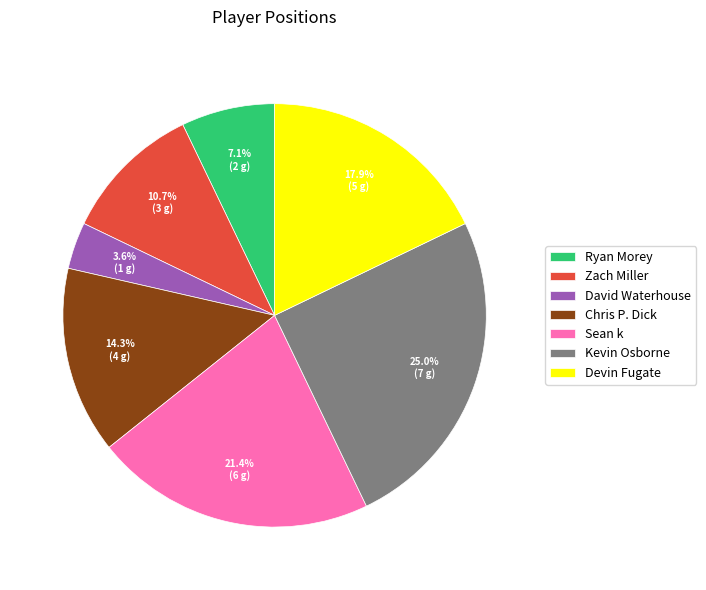

To the nearest percent, what percentage of the pie is David Waterhouse?

4%